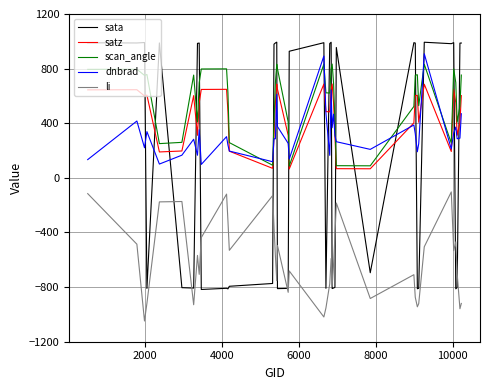

Which series has the widest spread of values?

sata